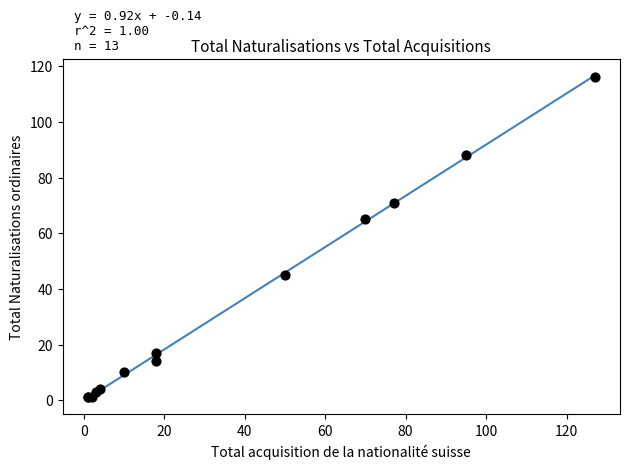

What Y value in the scatter plot is closest to 58?

65